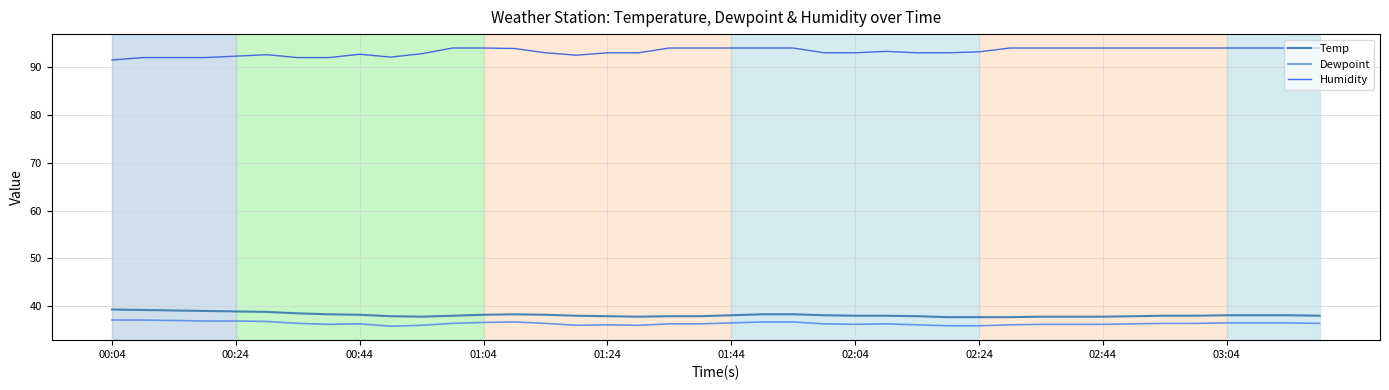

How many lines are shown in the chart?

3